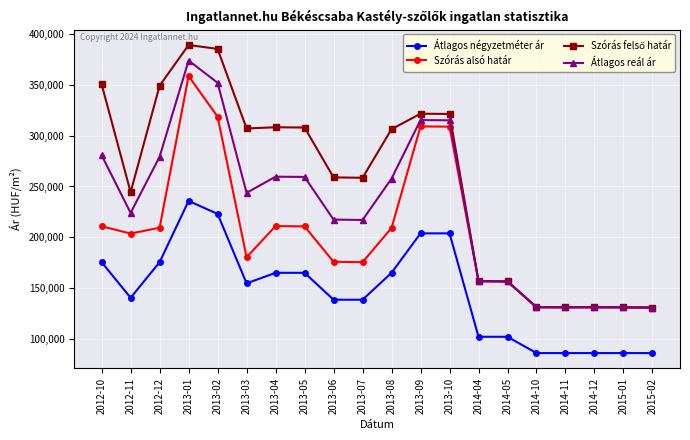

At which category does Átlagos négyzetméter ár reach its first local peak?

2013-01